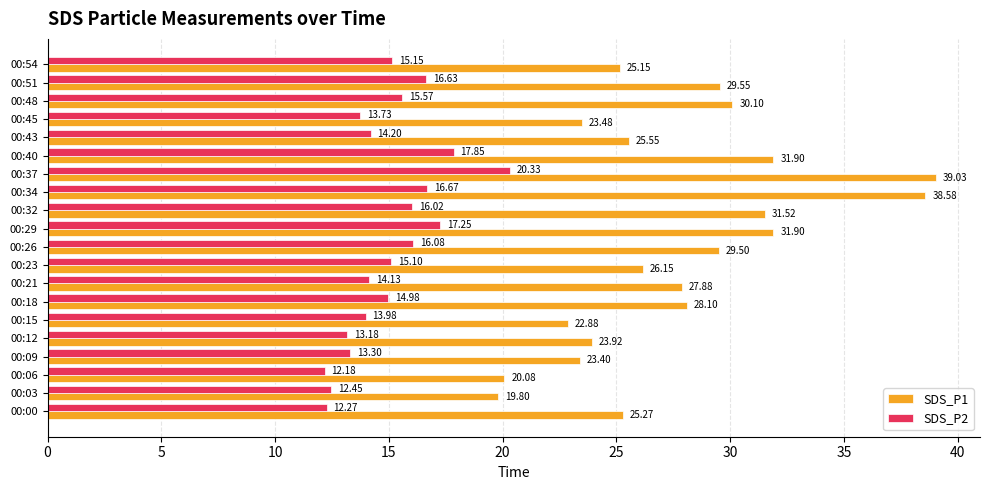

Which series has the largest total across all categories?

SDS_P1